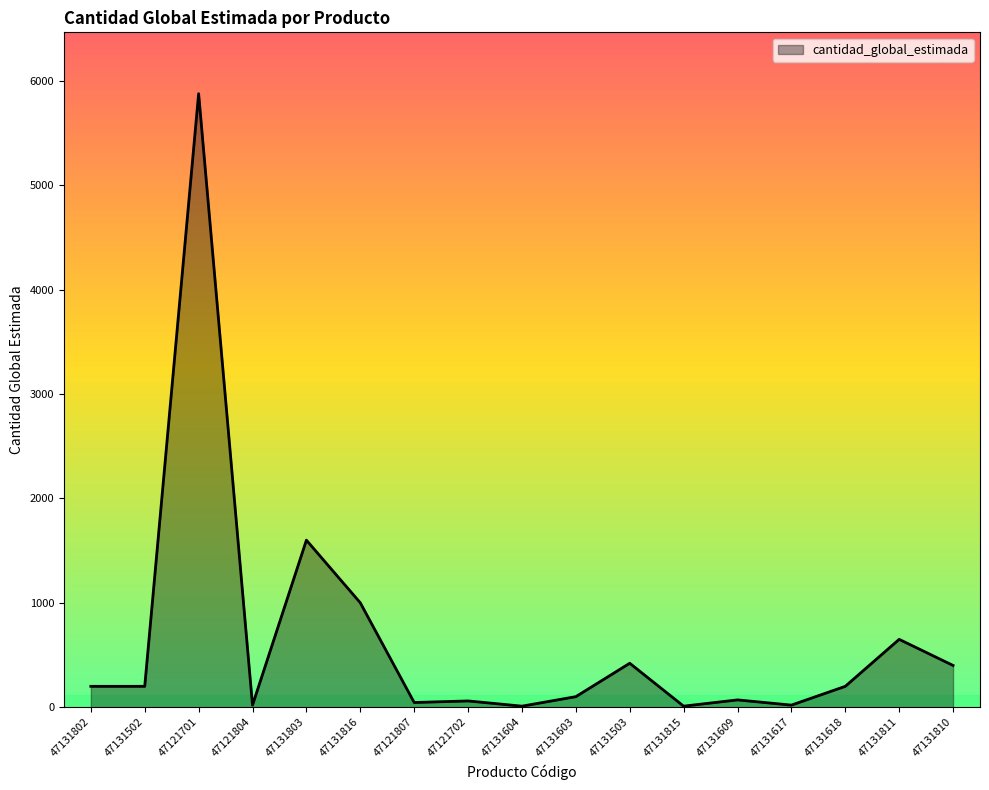

What is the sum of the values at 47131503 and 47131618?

621